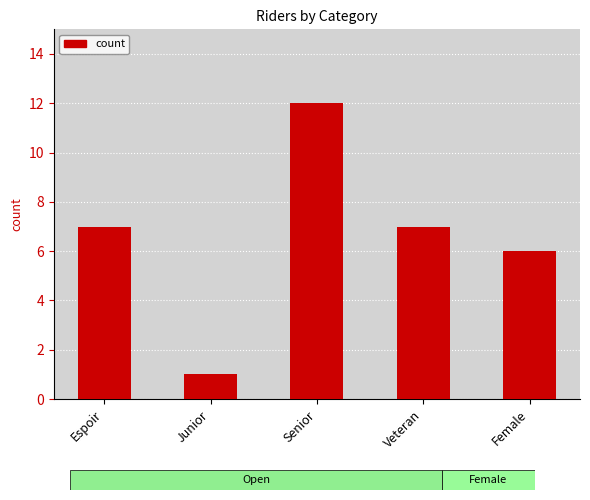

Is it true that the value at Female is 10?

False